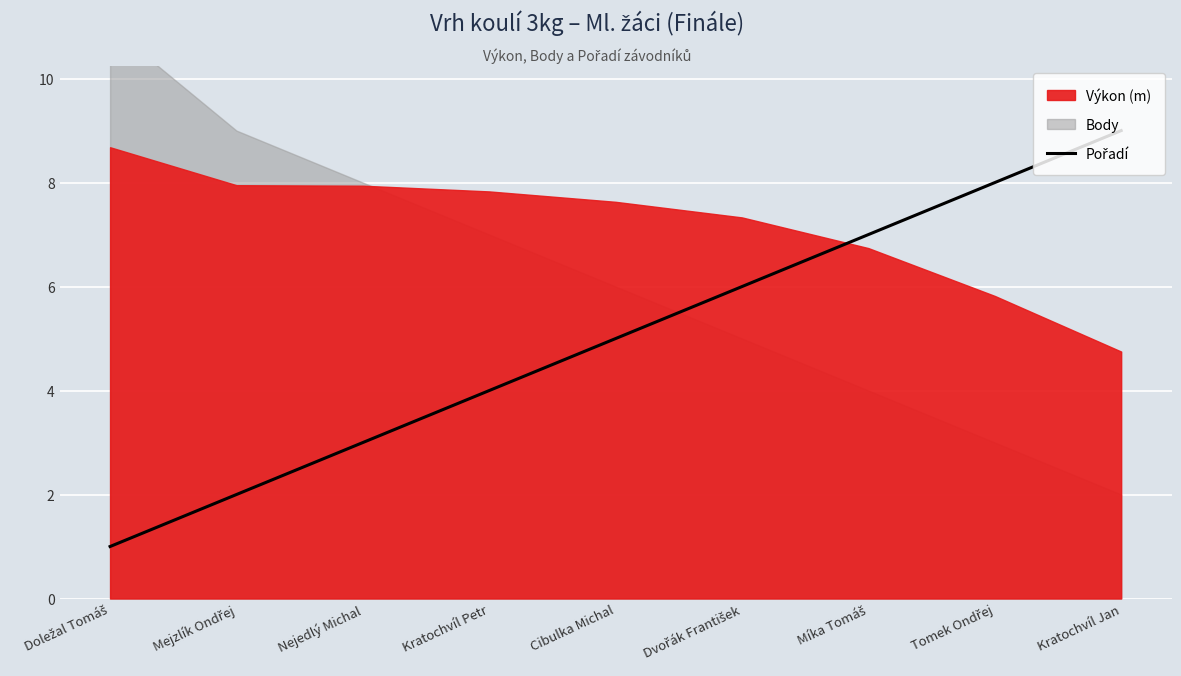

What is the label of the 2nd point from the right?

Tomek Ondřej